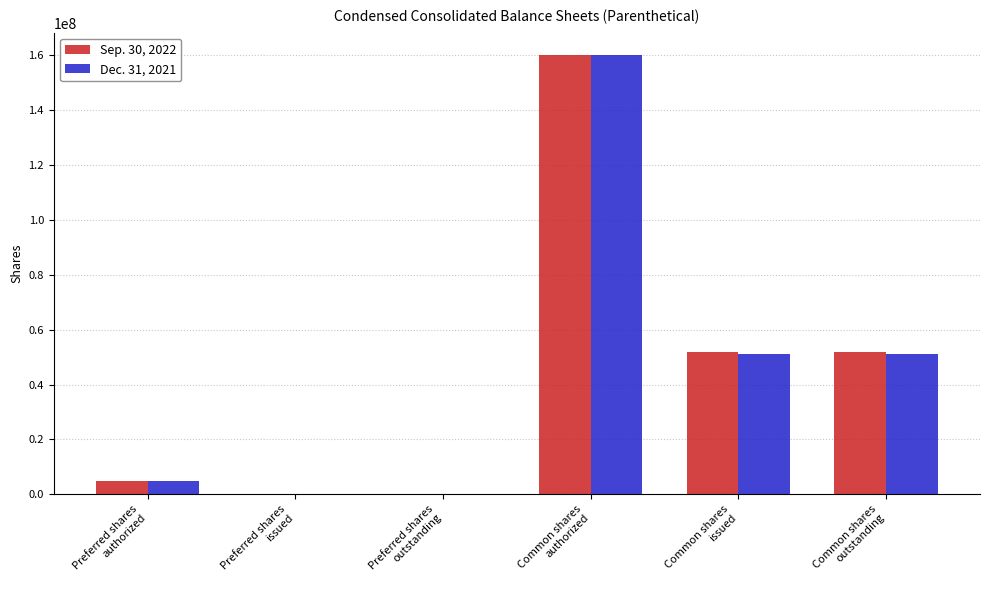

How many categories are shown in the chart?

6